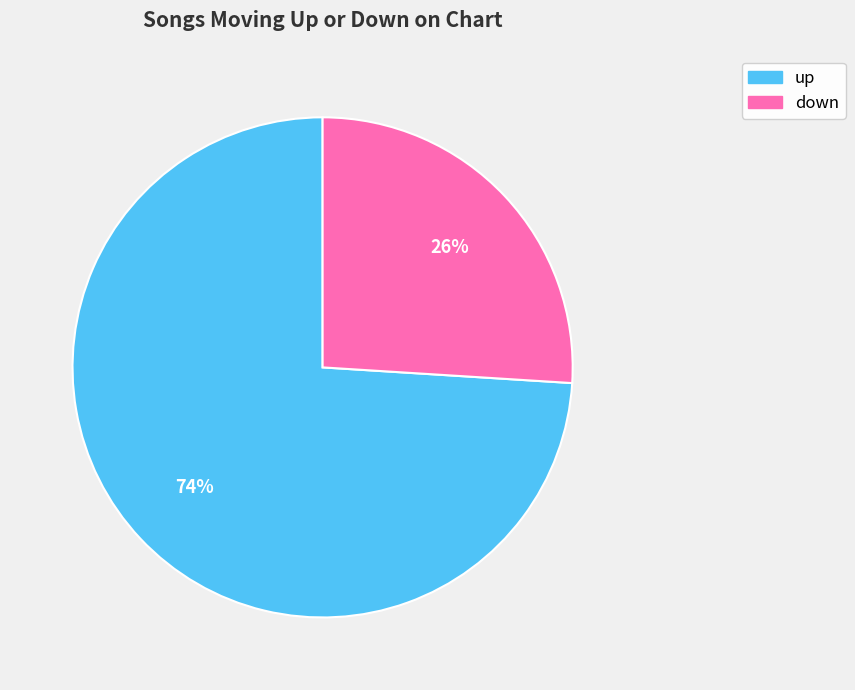

Rank the categories by value from lowest to highest.

down, up